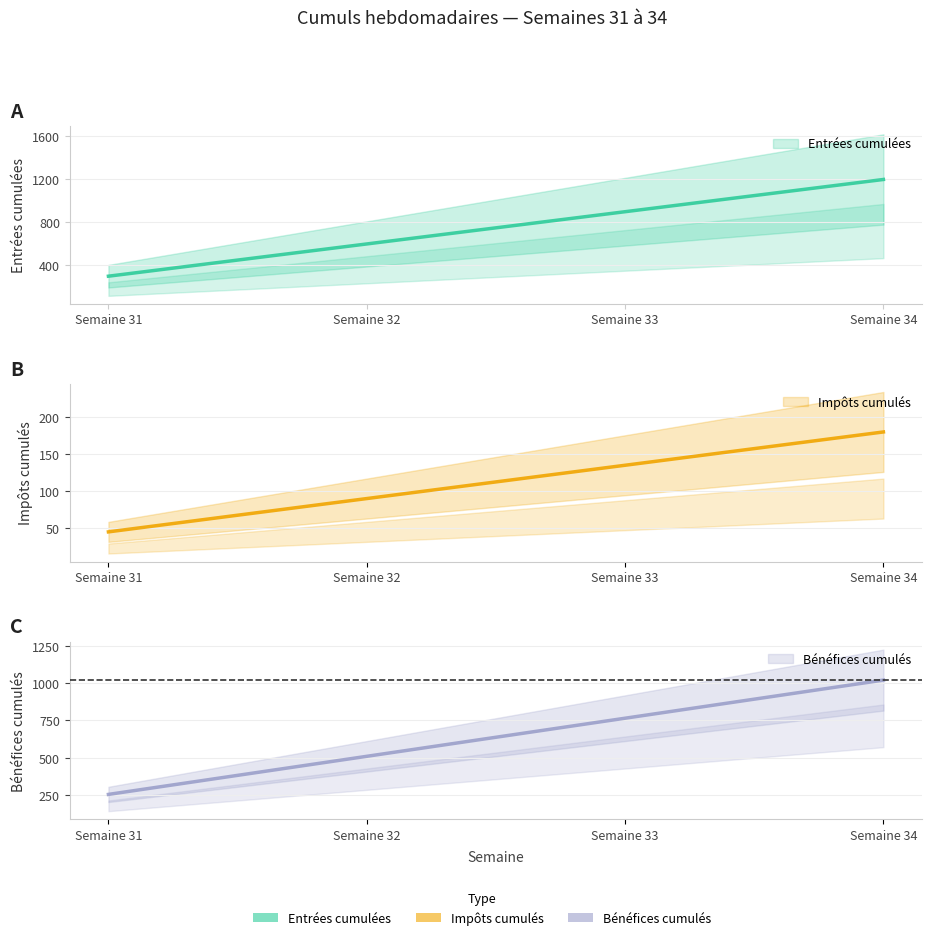

True or false: Impôts cumulés and Bénéfices cumulés intersect in this chart.

False